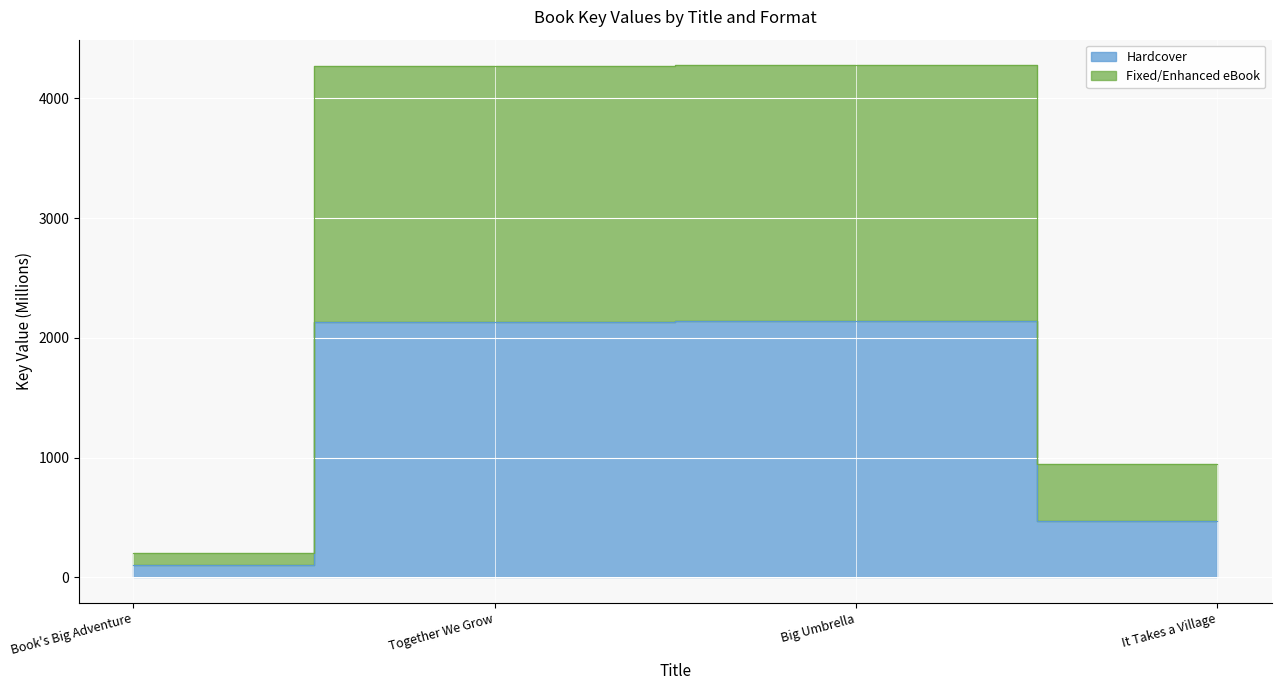

Is the value of Hardcover at Big Umbrella greater than the value of Fixed/Enhanced eBook at Together We Grow?

No